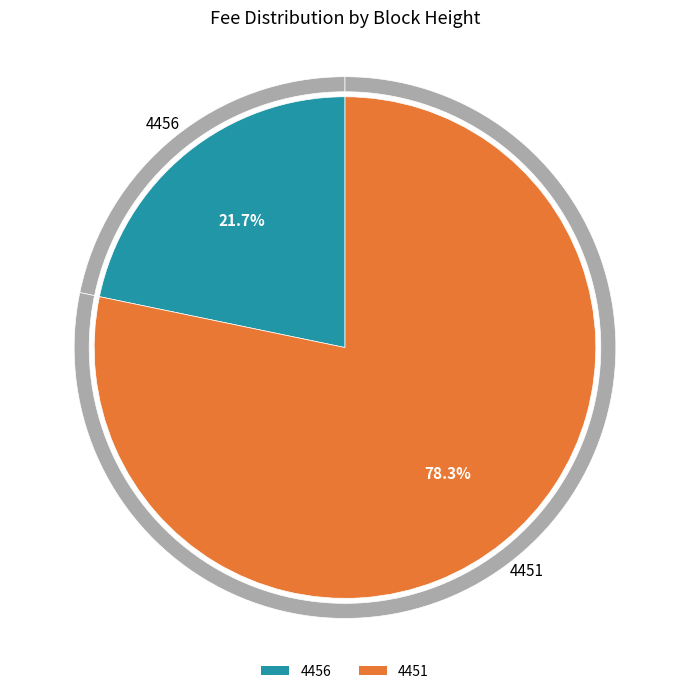

The 4456 slice represents 27% of the pie. True or false?

False